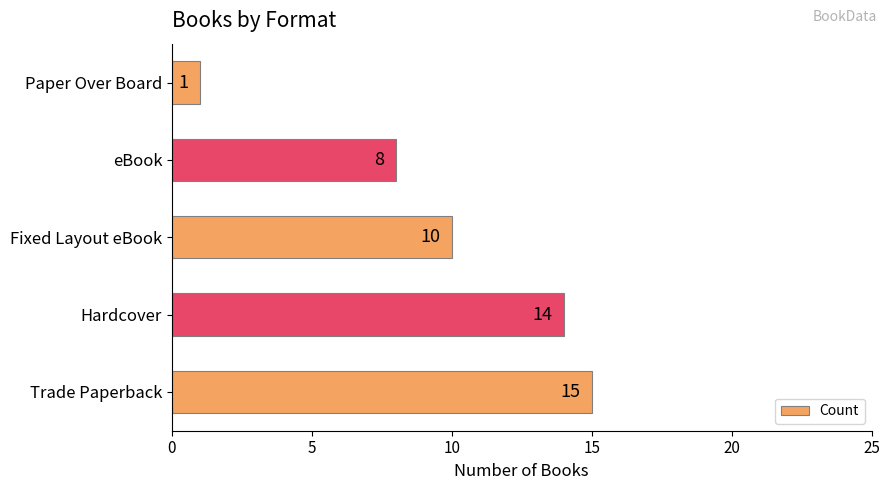

How many distinct data groups are displayed?

1